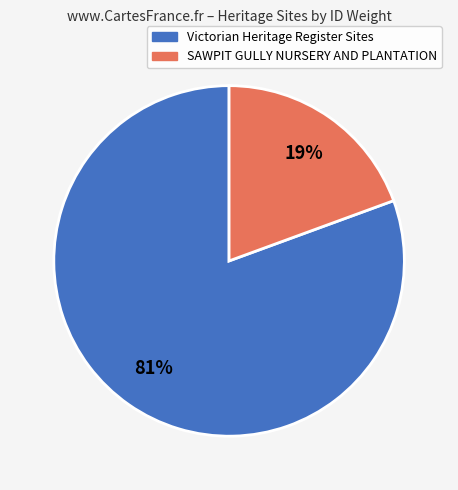

Is there a majority slice in this chart?

Yes